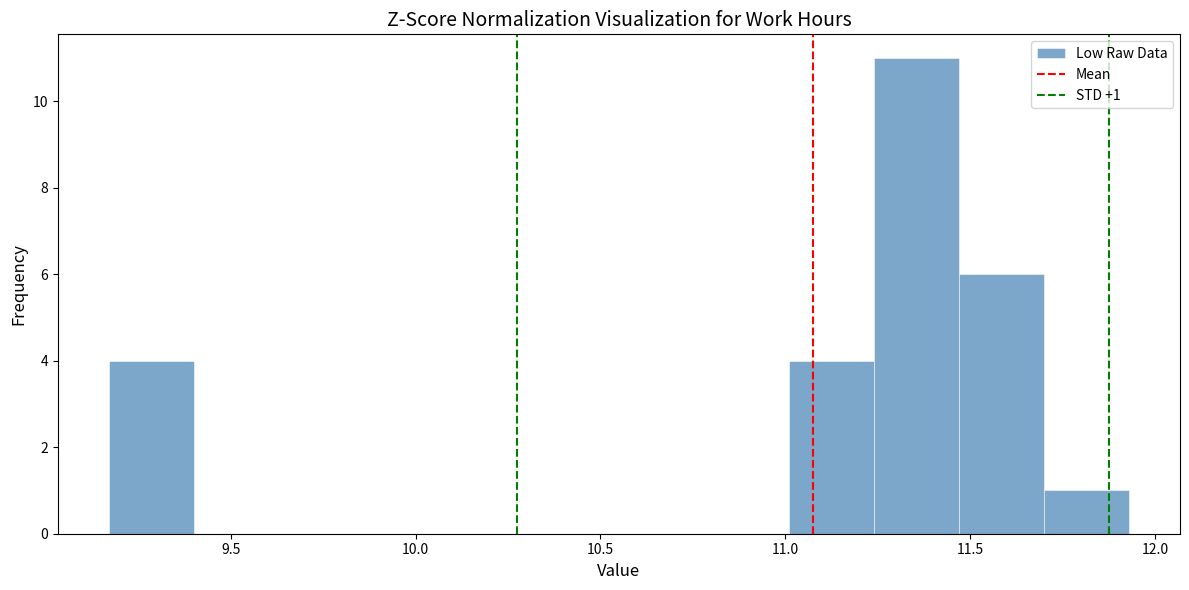

Which range on the x-axis has the tallest bar?

11.24 to 11.47